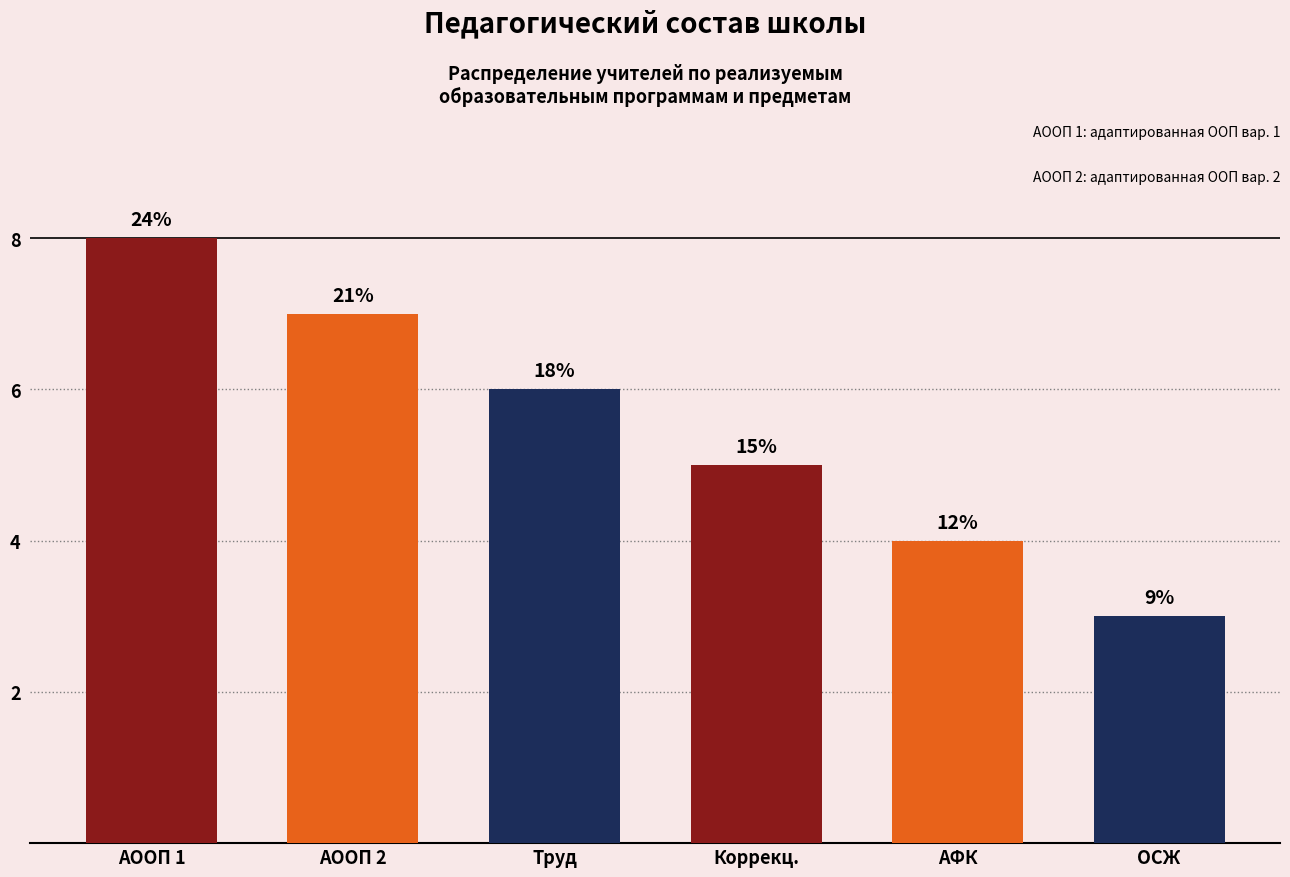

At which label is the value closest to 5?

Коррекц.